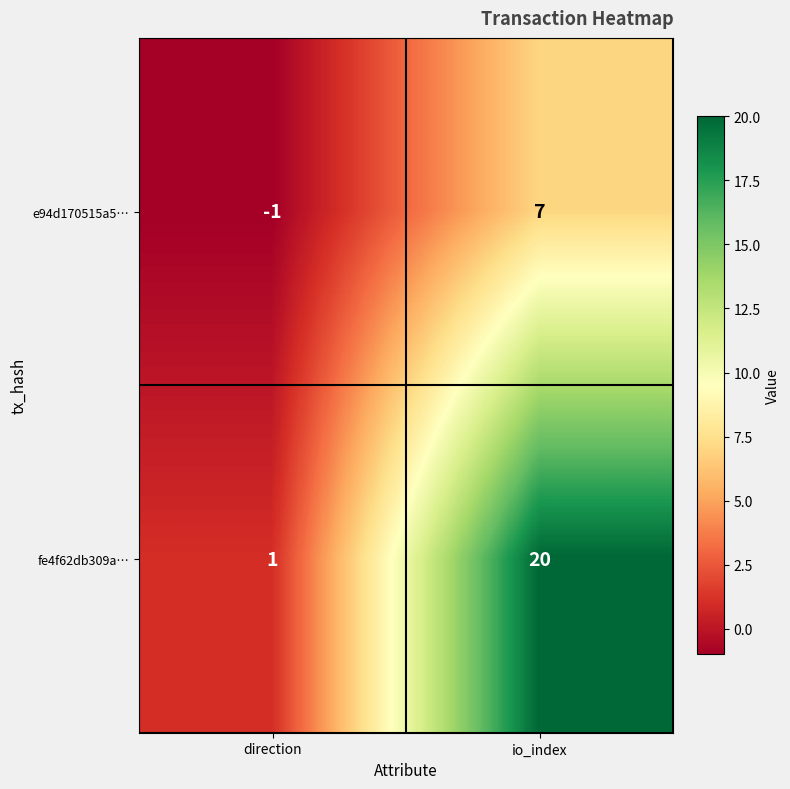

The fe4f62db309a… series shows 1 at direction. True or false?

True